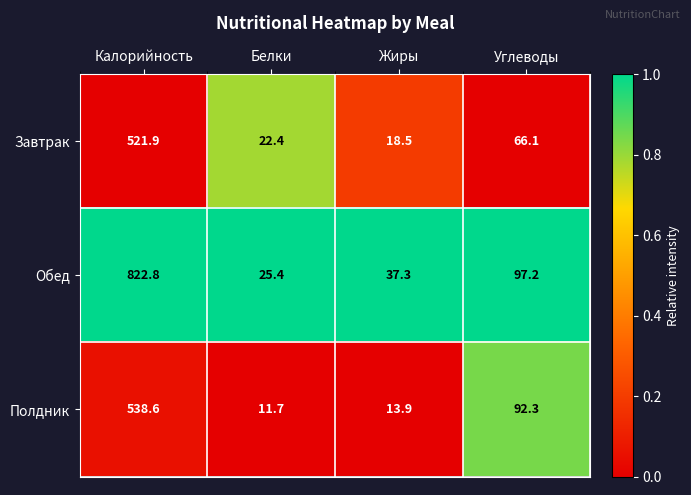

What is the difference between the highest and lowest values at Белки?

13.7